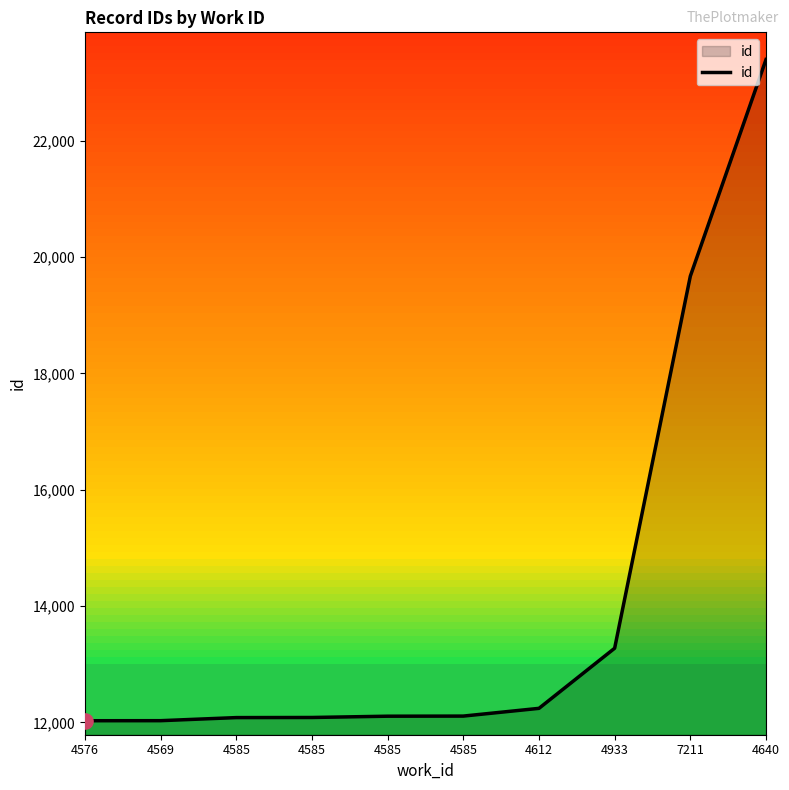

Between 4585 and 4585, which is larger?

4585